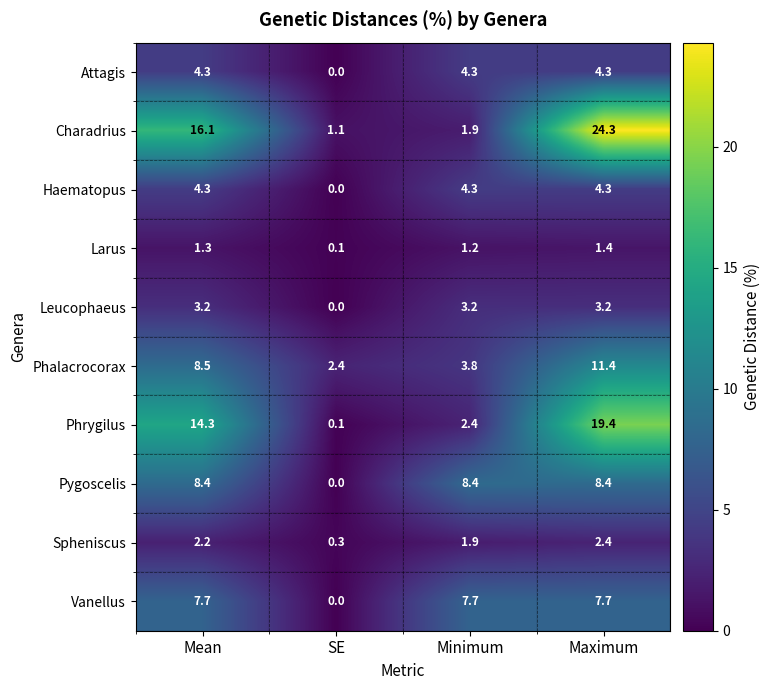

What is the sum of the Phalacrocorax values at Maximum and Minimum?

15.2